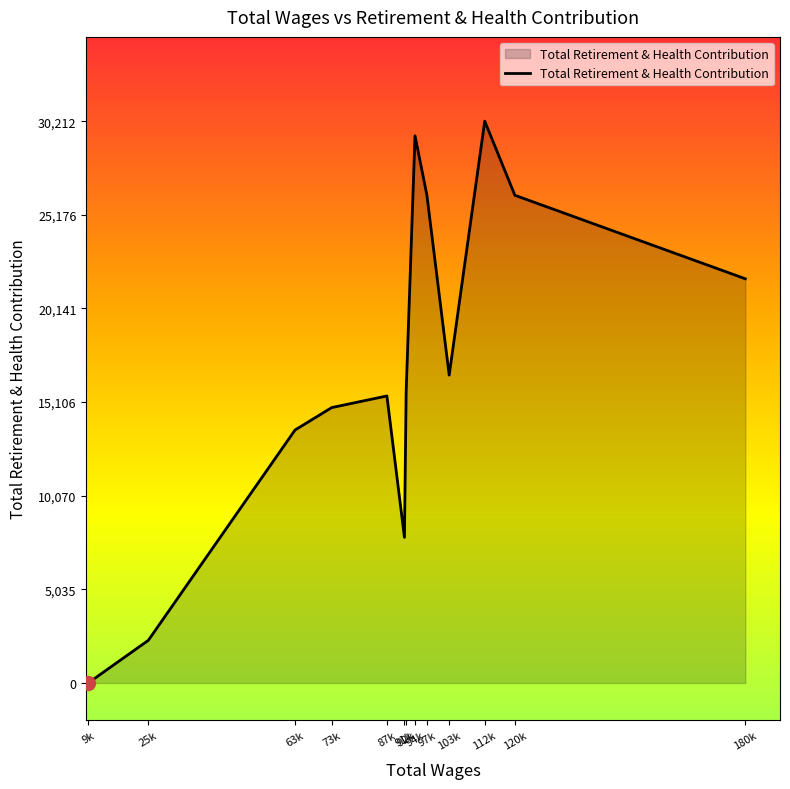

Which label corresponds to the largest value in the chart?

112k